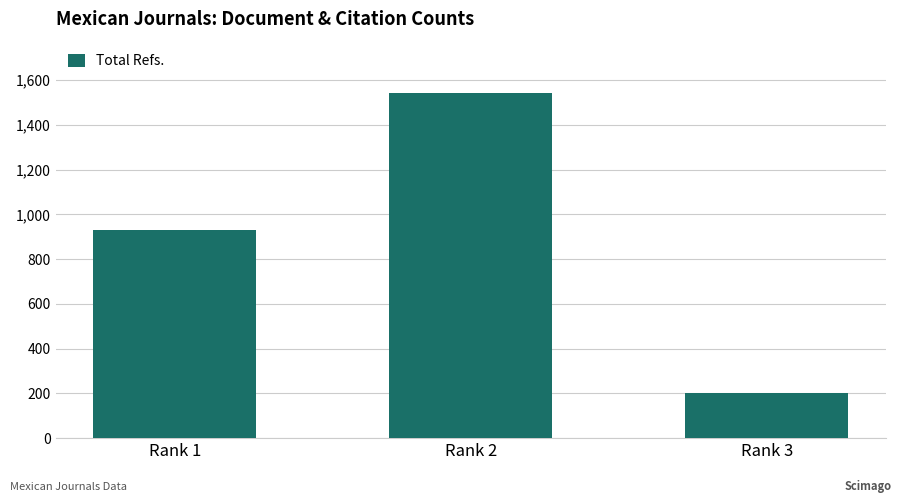

What is the sum of the values at Rank 1 and Rank 3?

1132